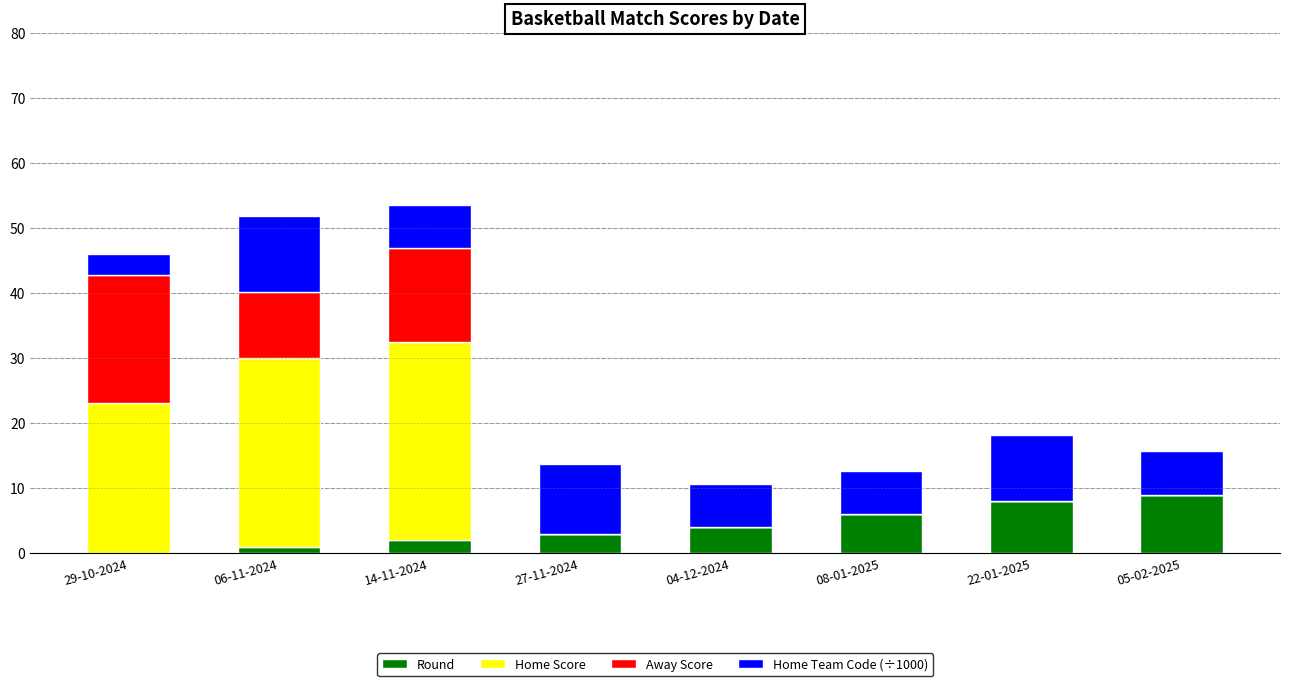

Is it true that Round equals 1.0 at 06-11-2024?

True